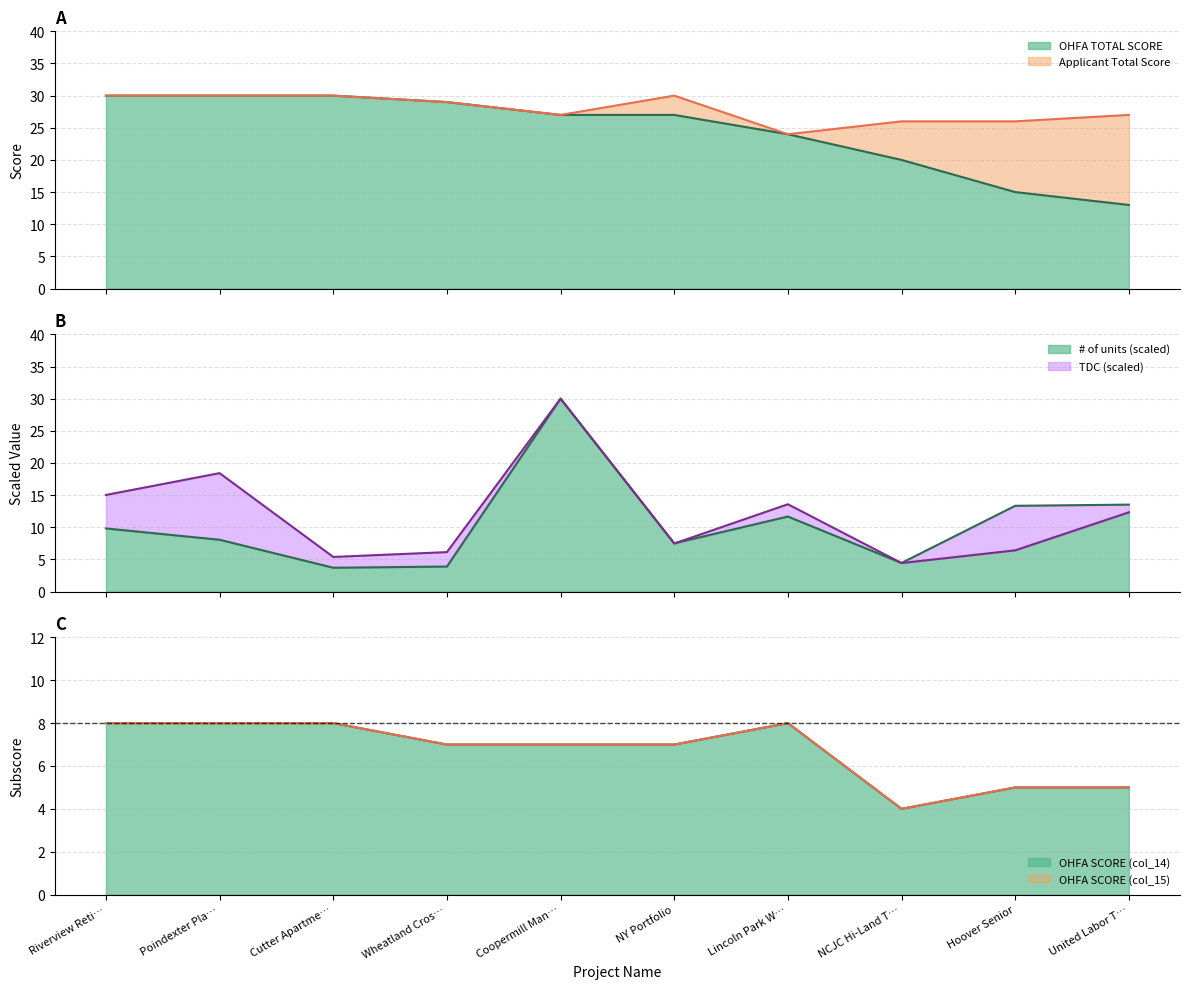

What is the sum of all OHFA SCORE col_14 values?

67.0